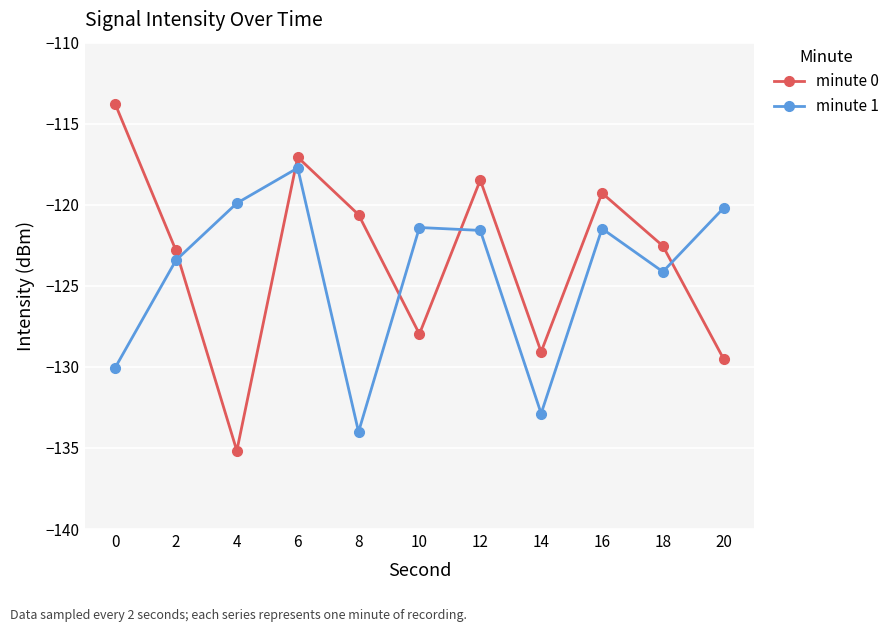

Does the chart have visible grid lines?

Yes